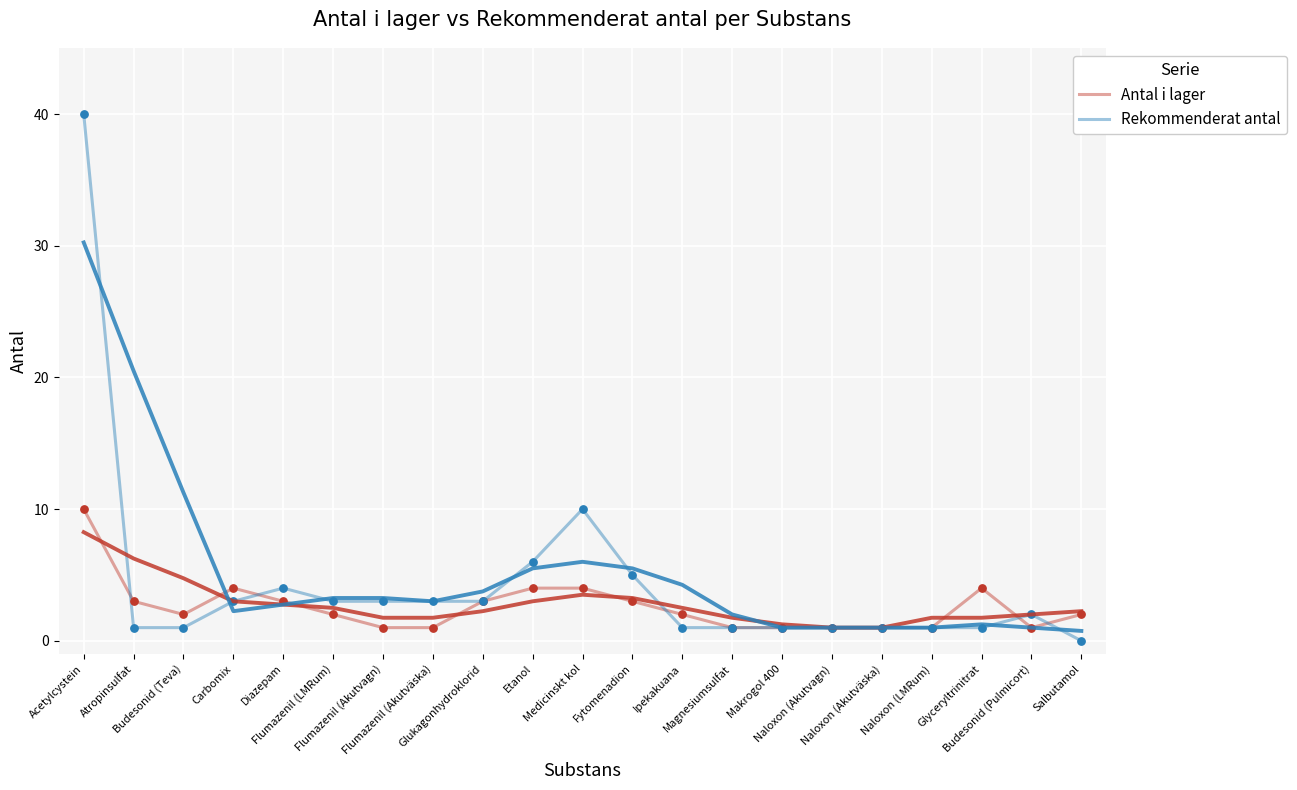

Which series has the largest total across all categories?

Rekommenderat antal